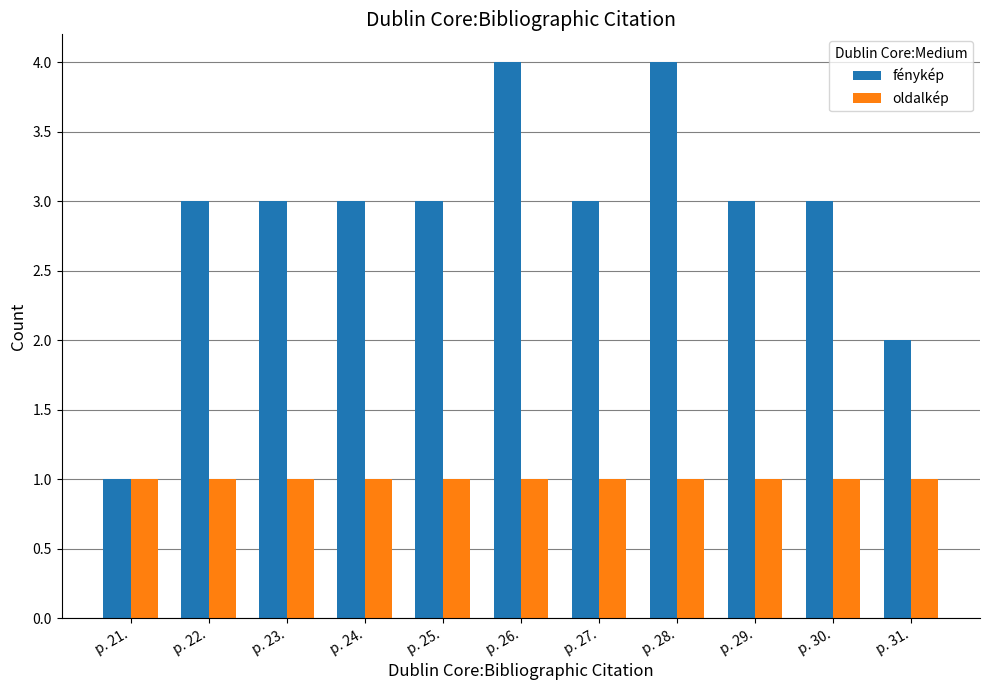

Rank the series at p. 25. from highest to lowest value.

fénykép, oldalkép